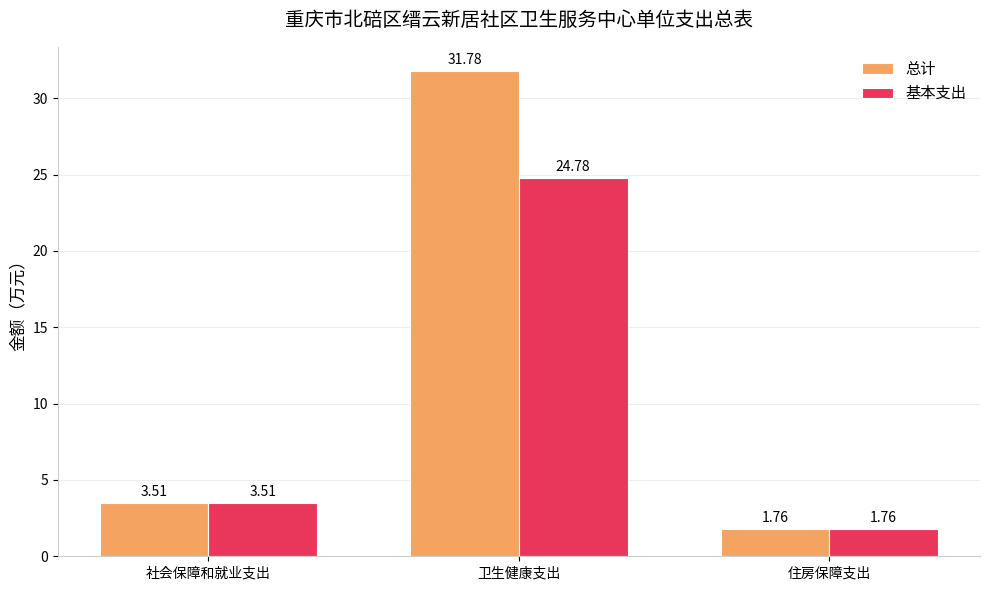

At how many categories does at least one series exceed 29?

1